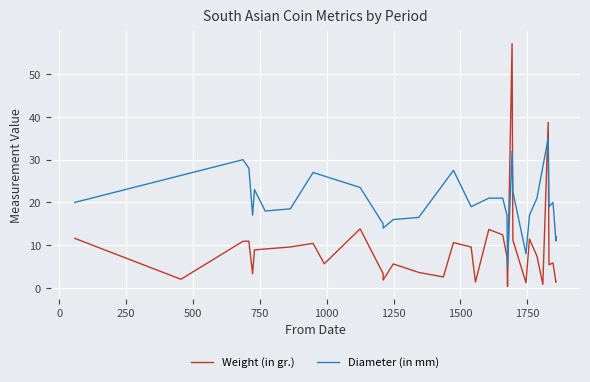

Which series changed the most between 9 and 24?

Diameter (in mm)